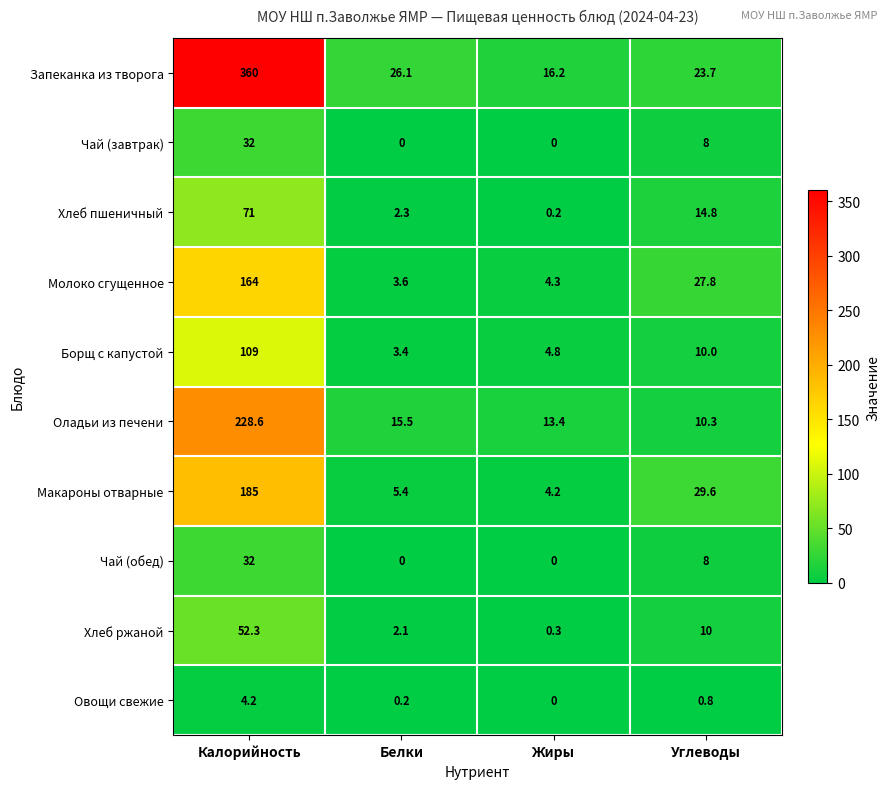

At which category is the sum across all series the highest?

Калорийность